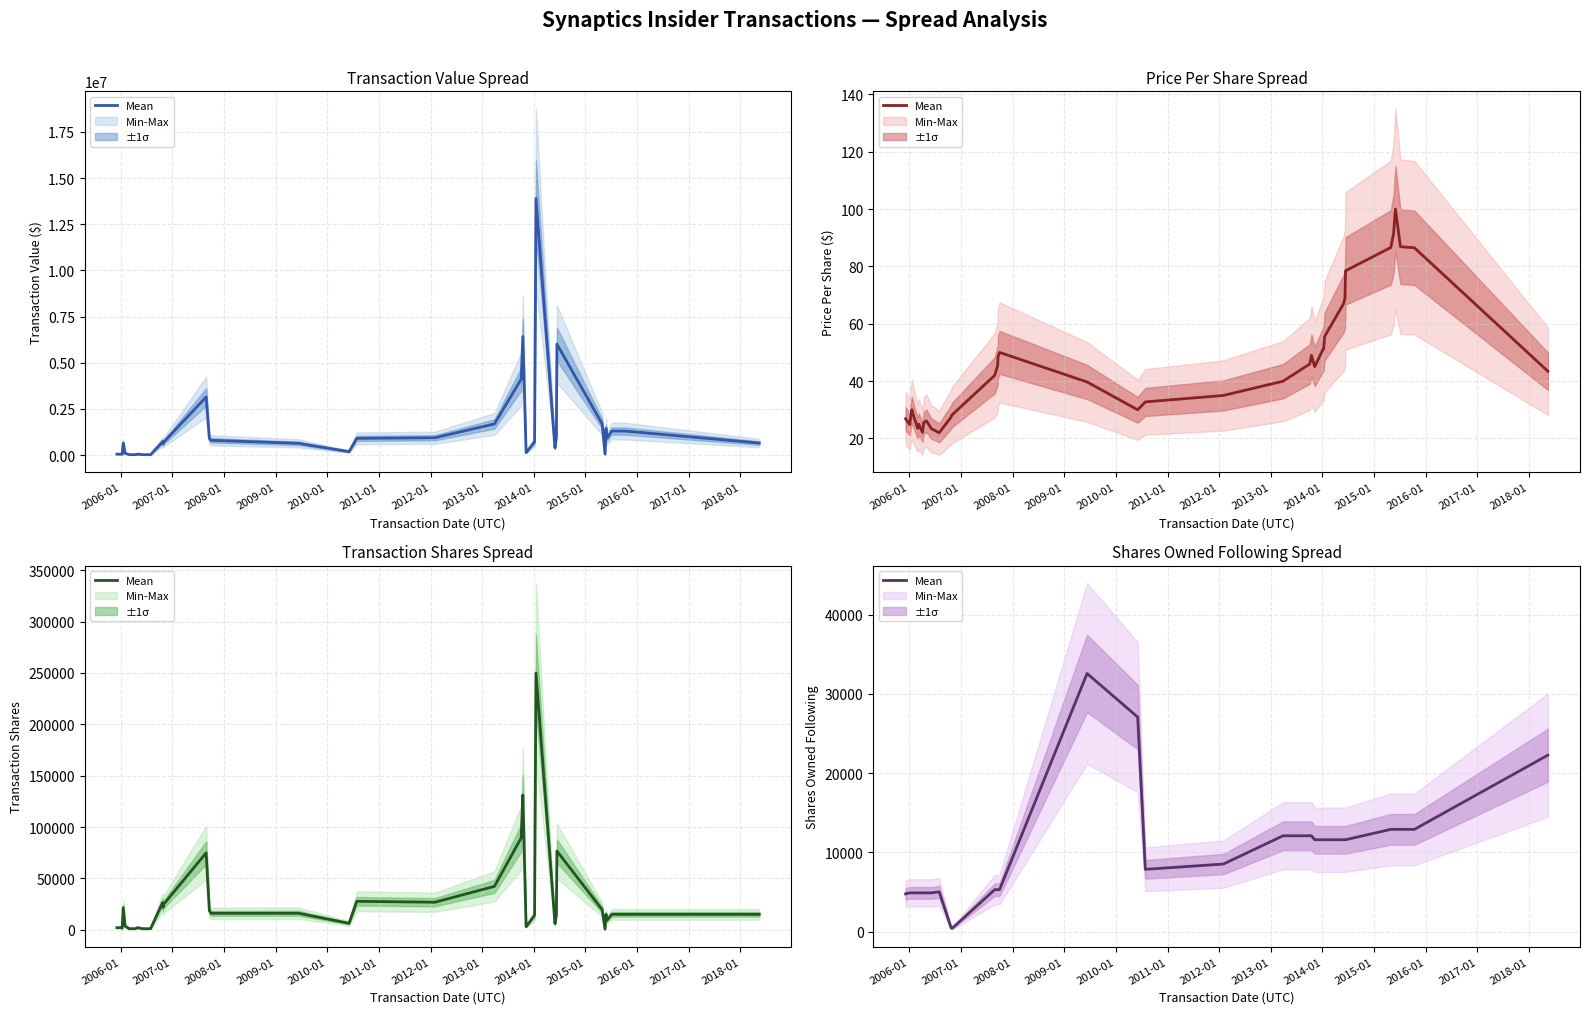

How many data points are less than 8531?

20